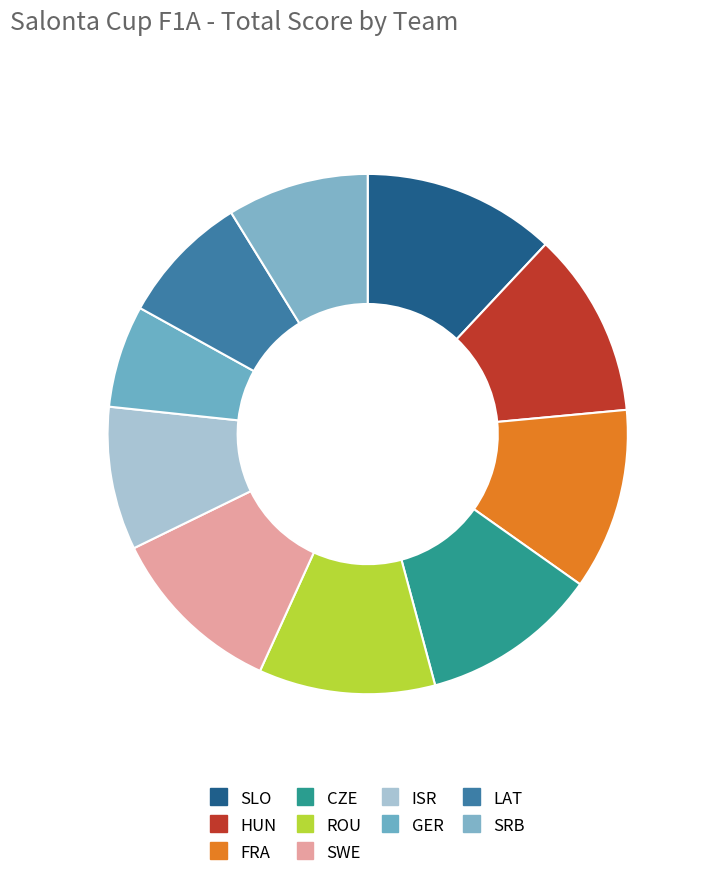

Which category has the biggest portion of the pie?

SLO